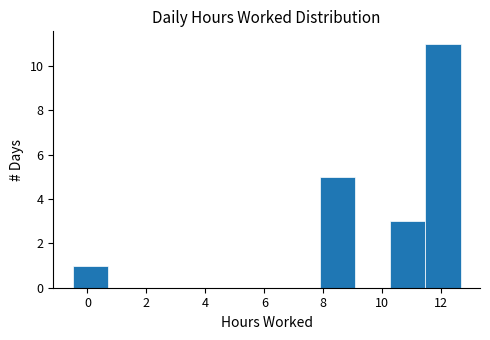

Reading left to right, list every bar in this chart as the range it spans on the x-axis followed by its height. Neither the bar edges nor the heights are printed on the chart, so give them approximately, as read against the axes.

-0.4 to 0.6: 1
0.6 to 1.8: 0
1.8 to 3.0: 0
3.0 to 4.2: 0
4.2 to 5.4: 0
5.4 to 6.6: 0
6.6 to 7.8: 0
7.8 to 9.0: 5
9.0 to 10.2: 0
10.2 to 11.4: 3
11.4 to 12.6: 11